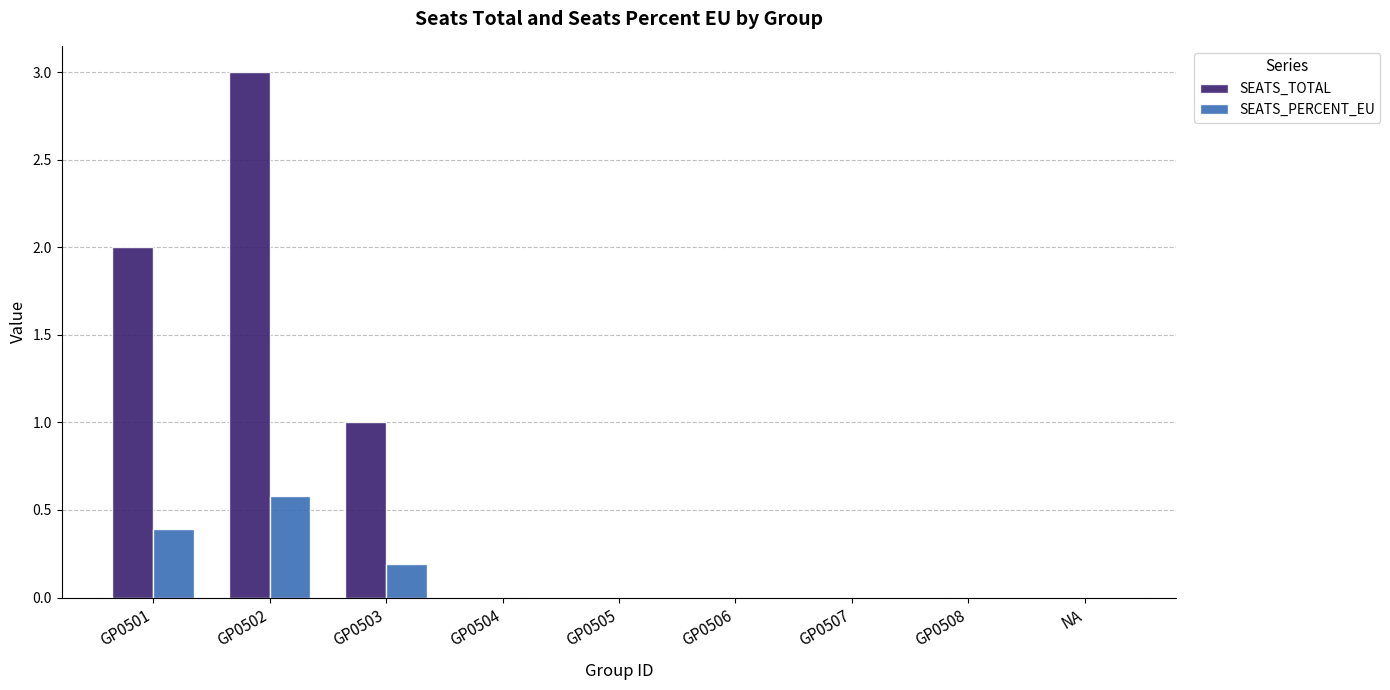

What is the sum of all SEATS_TOTAL values?

6.0